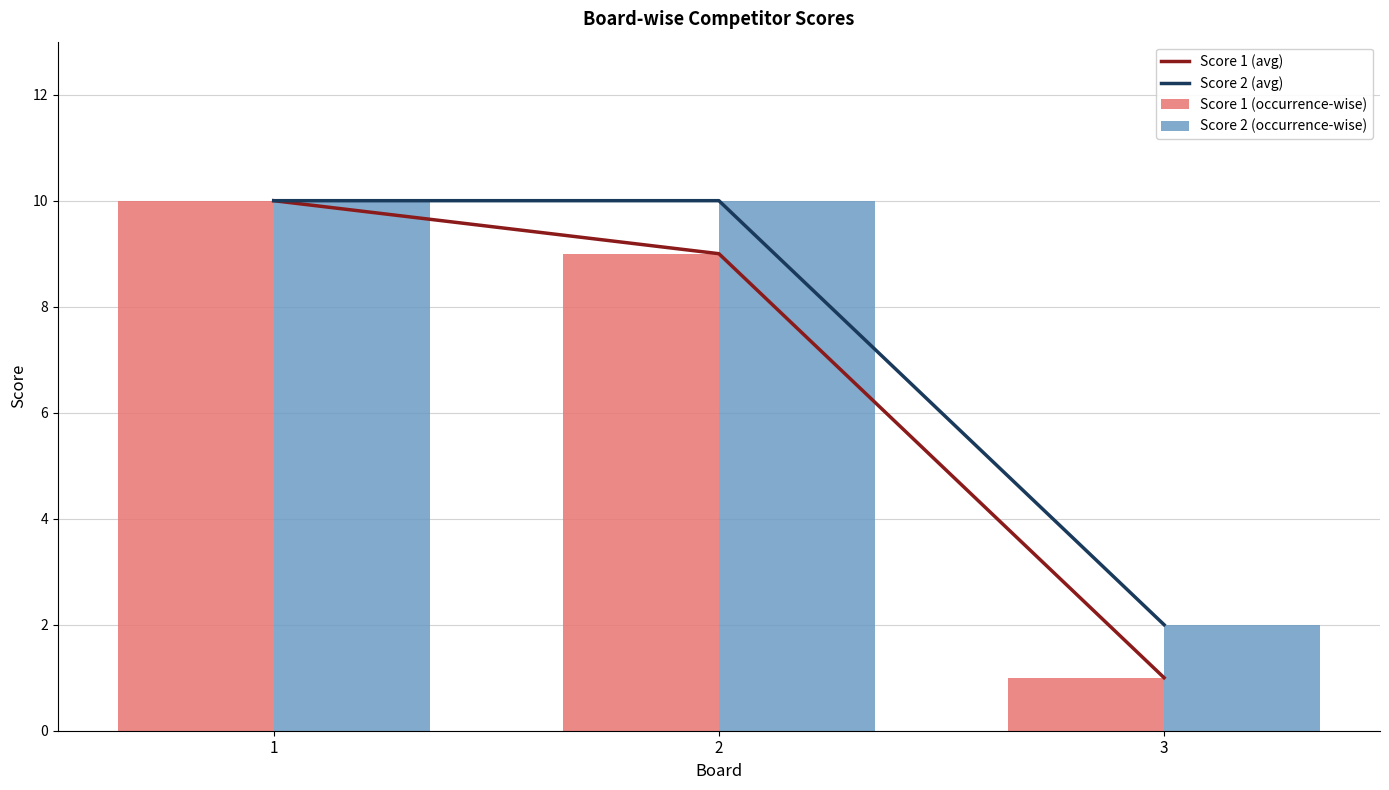

What is the value of the Score 2 (occurrence-wise) bar at the 3rd from the left?

2